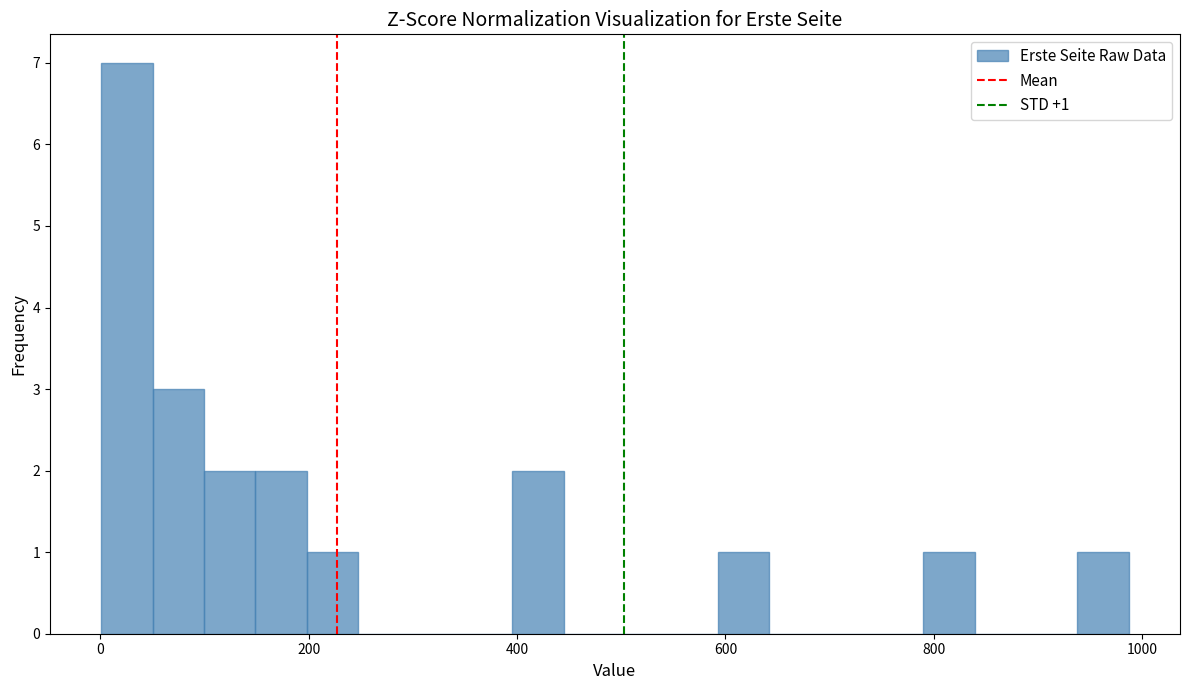

Read against the x-axis, roughly where is the centre of the tallest bar?

20